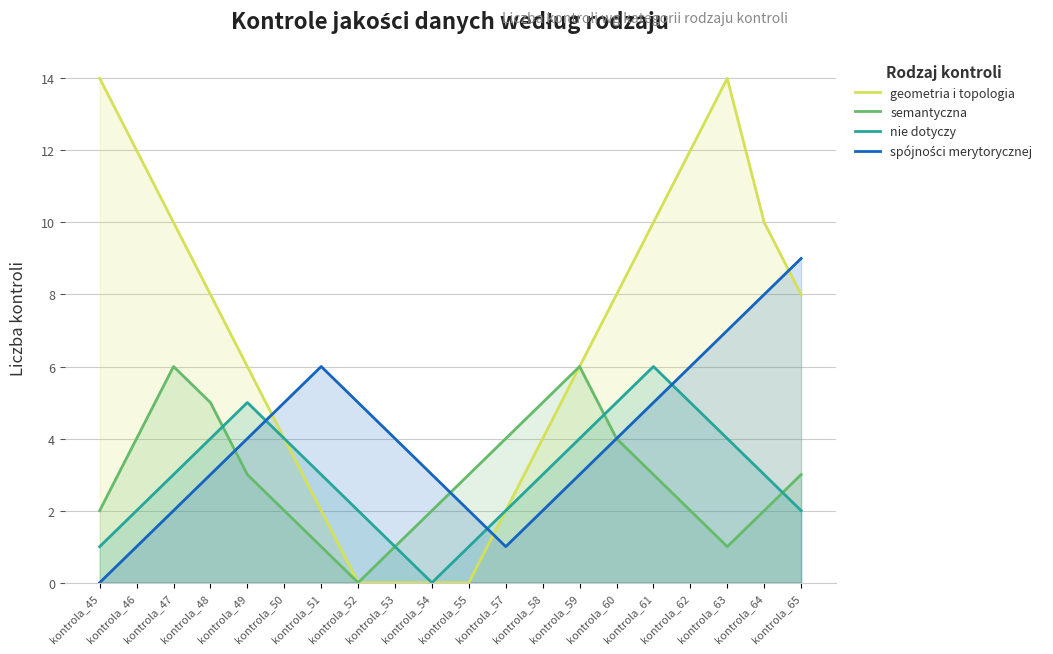

Where is spójności merytorycznej nearest to the value 4?

kontrola_49